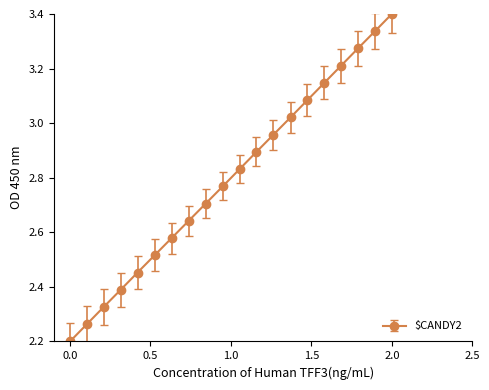

What is the value of the 4th point from the left?

2.4